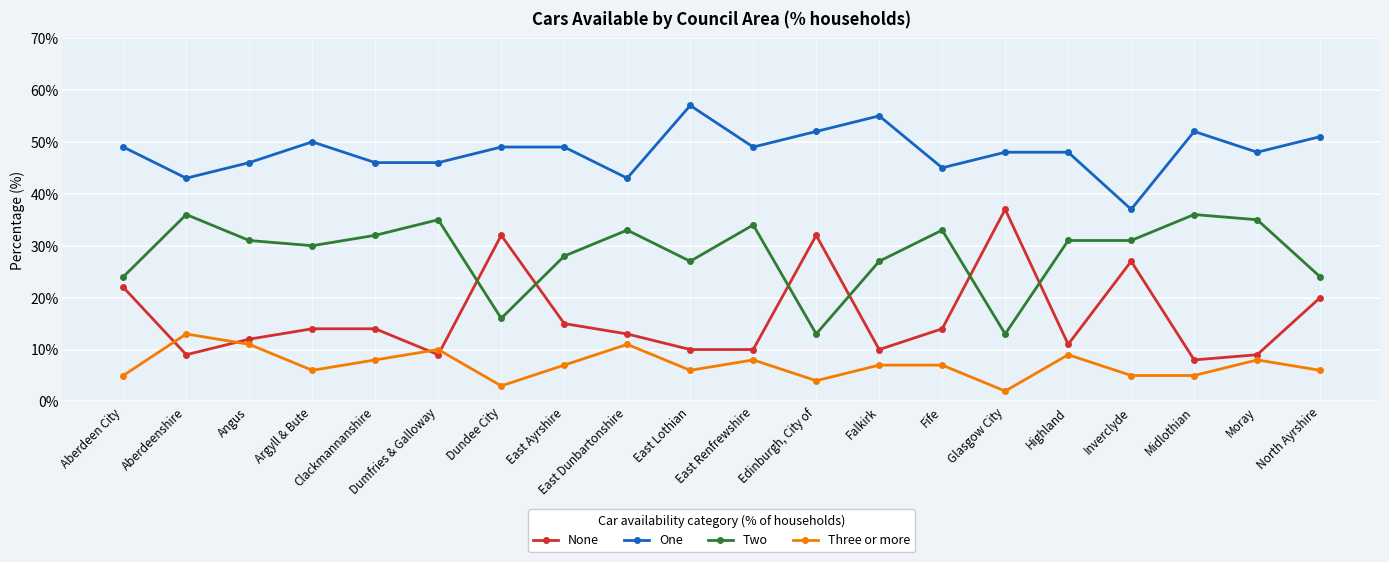

What is the difference between the maximum and minimum values in the Three or more series?

11